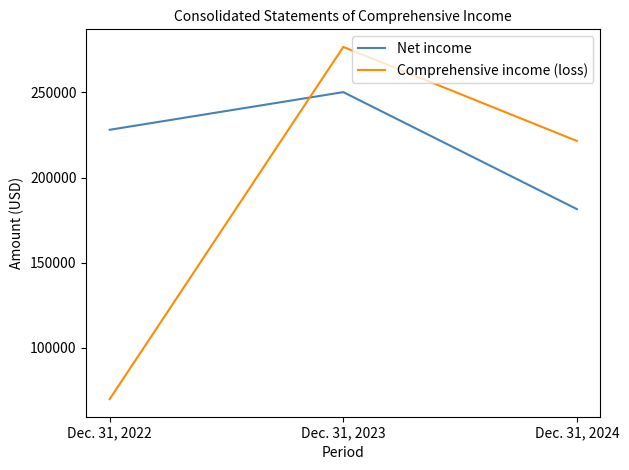

Where is Net income nearest to the value 215806?

Dec. 31, 2022